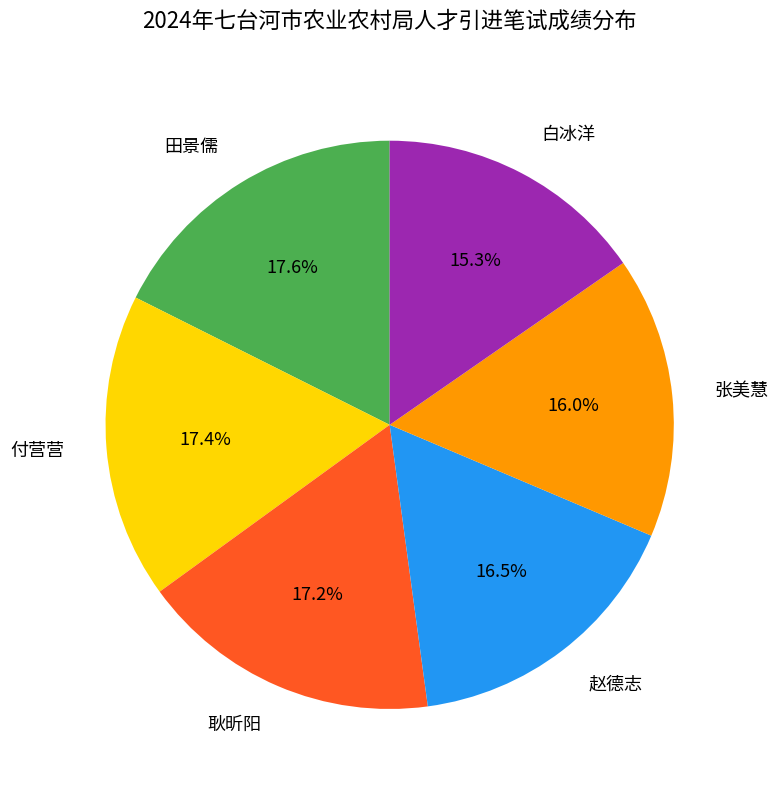

Is the sum of 付营营 and 耿昕阳 greater than half?

No